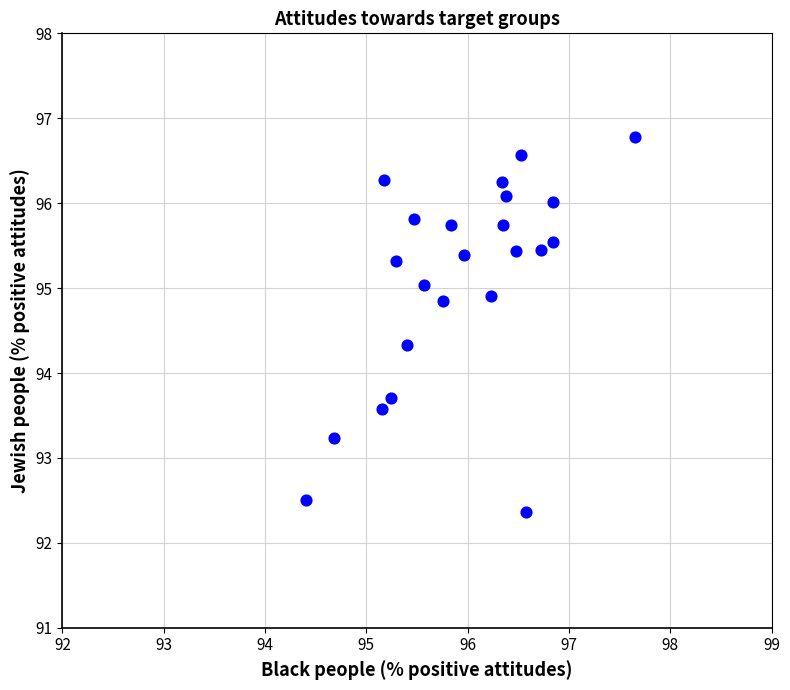

What is the range of Y values (max minus min)?

4.4